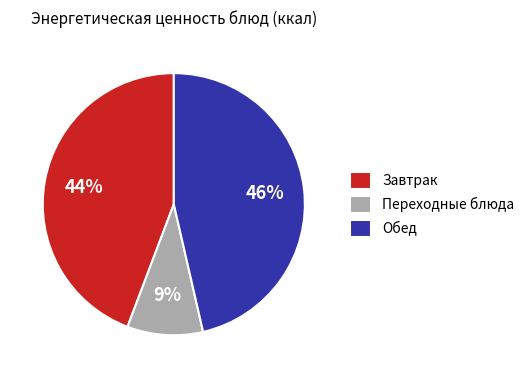

Which has a higher value, Переходные блюда or Завтрак?

Завтрак